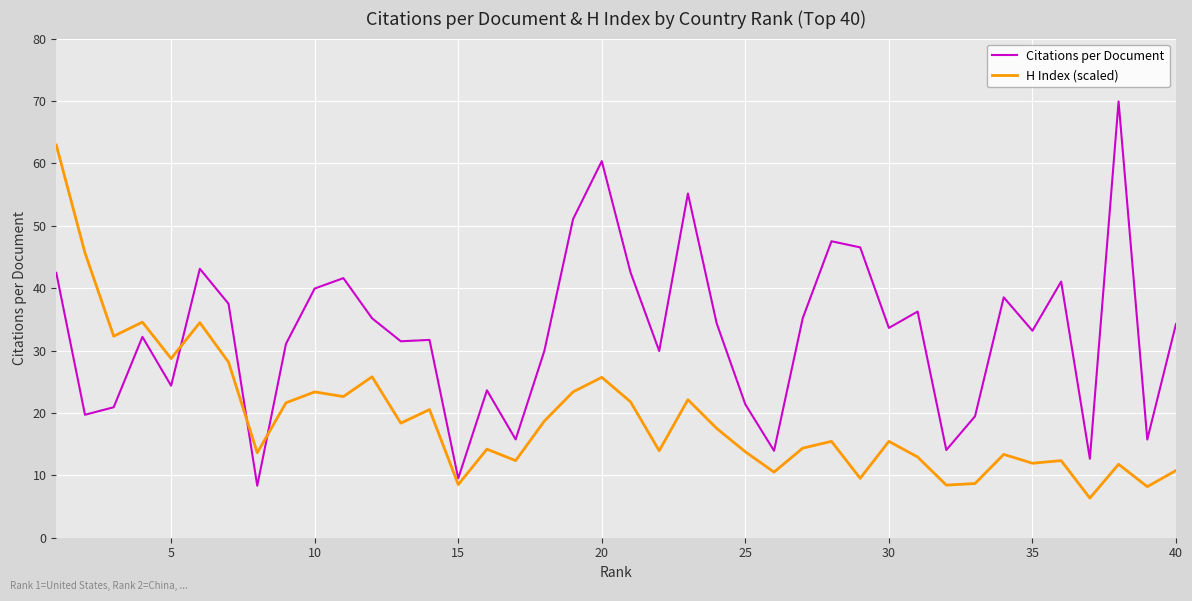

At how many categories does at least one series exceed 49?

5